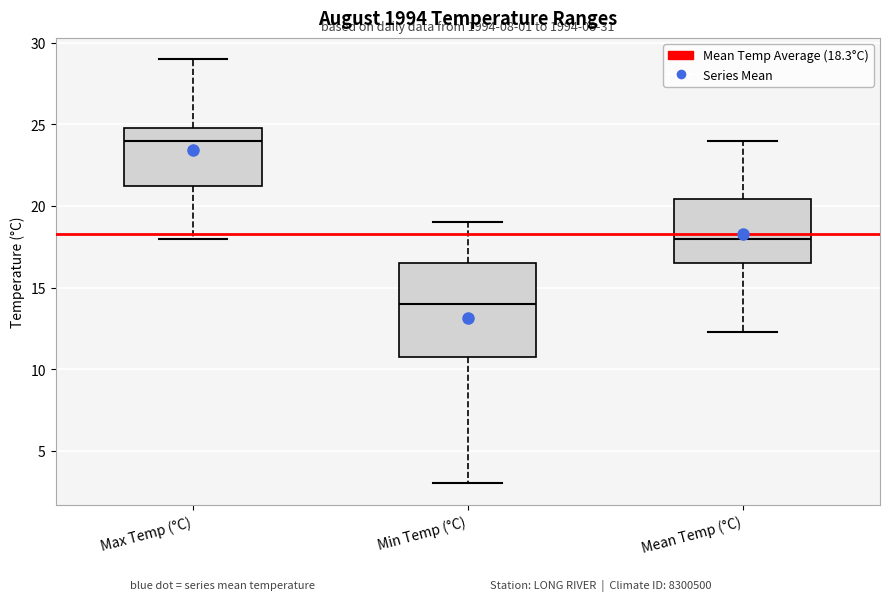

Which box's median line is the highest?

Max Temp (°C)